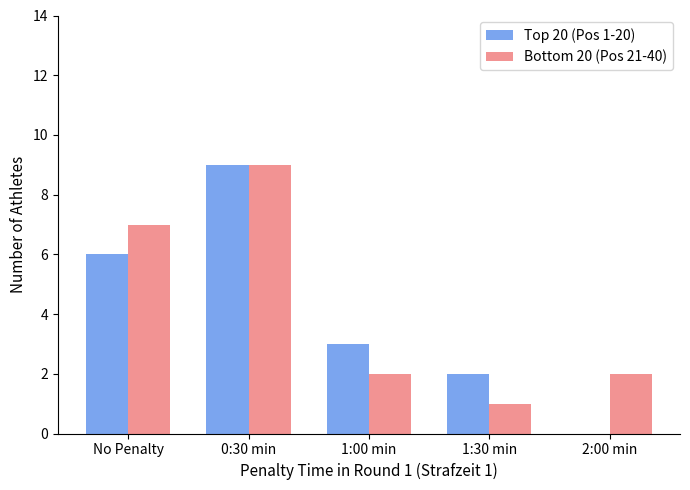

What is the sum of all Bottom 20 (Pos 21-40) values?

21